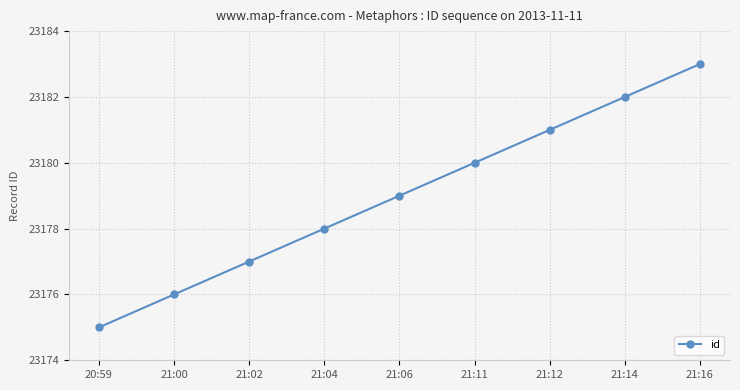

What is the difference between the values at 21:06 and 21:02?

2